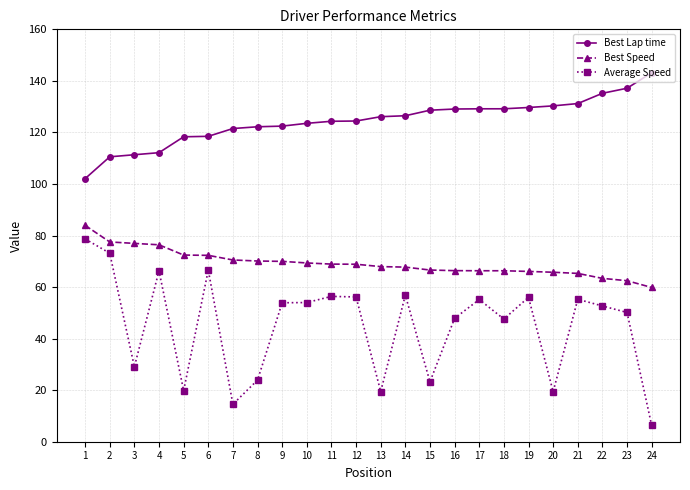

Which series has the largest total across all categories?

Best Lap time